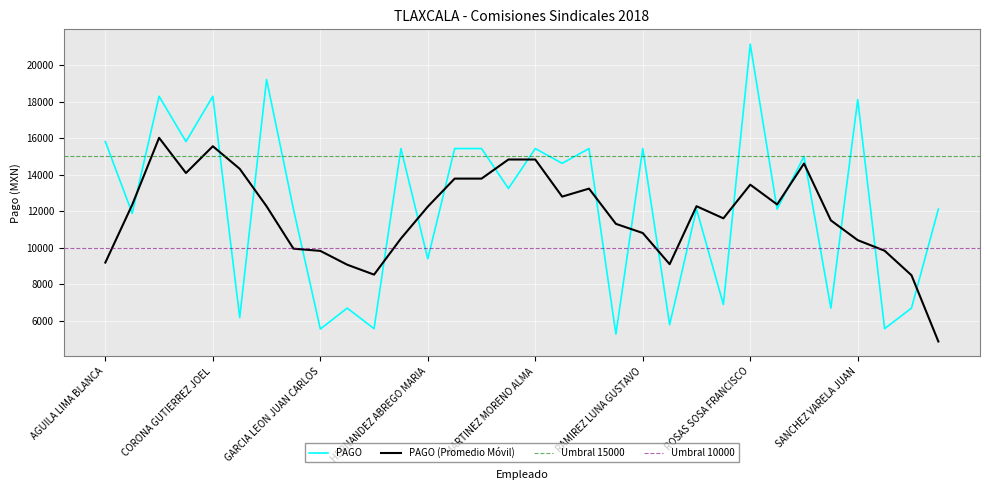

Reading left to right, transcribe all the data shown in this chart.

15810.5	11887.0	18289.0	15810.5	18289.0	6189.0	19207.5	12118.5	5562.5	6706.0	5583.5	15430.0	9402.5	15430.0	15430.0	13244.0	15430.0	14623.0	15430.0	5286.0	15430.0	5798.5	12118.5	6903.5	21136.5	12118.5	15000.0	6706.0	18109.5	5583.5	6706.0	12118.5